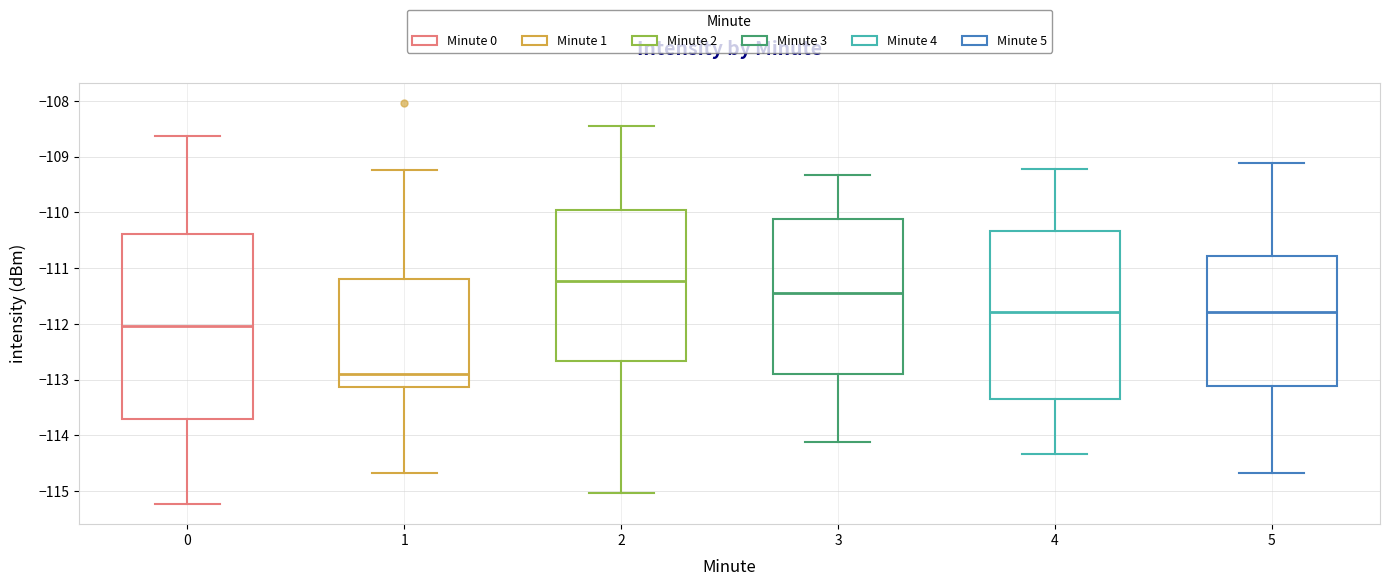

Reading left to right, transcribe this box plot: for each box, give where its median line is, the range the box spans, and where its two whiskers end, as read against the y-axis. The values are not printed on the chart, so give them approximately, as read against the axis.

0: median -112.0, box -113.7 to -110.4, whiskers -115.2 to -108.6
1: median -112.9, box -113.1 to -111.2, whiskers -114.7 to -109.2
2: median -111.2, box -112.7 to -110.0, whiskers -115.0 to -108.4
3: median -111.4, box -112.9 to -110.1, whiskers -114.1 to -109.3
4: median -111.8, box -113.3 to -110.3, whiskers -114.3 to -109.2
5: median -111.8, box -113.1 to -110.8, whiskers -114.7 to -109.1